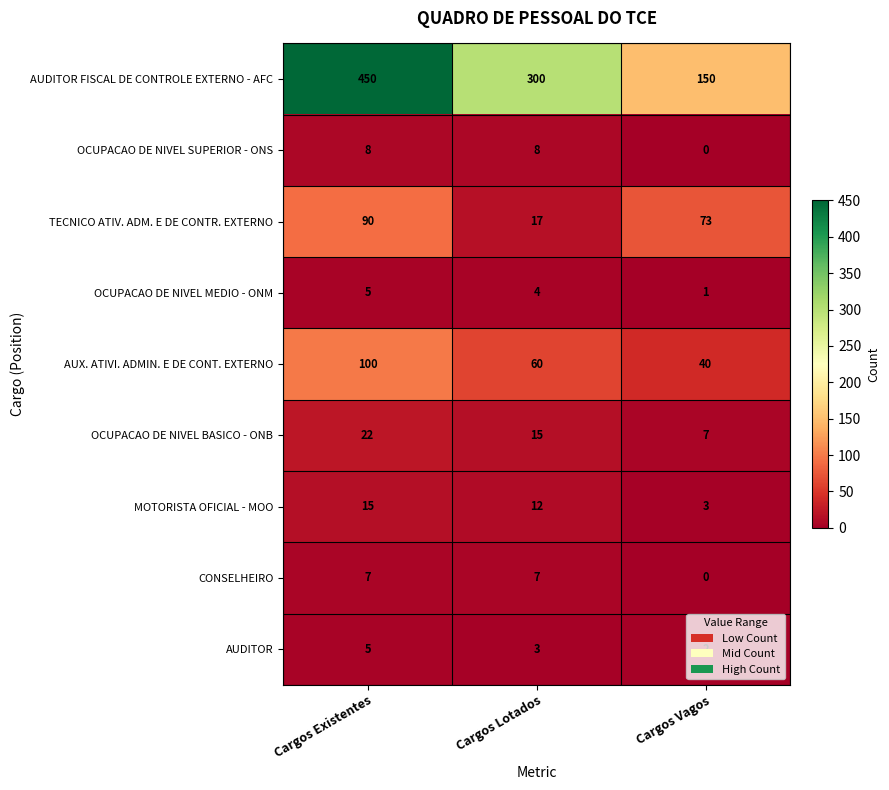

Which category has the highest value across all series?

Cargos Existentes